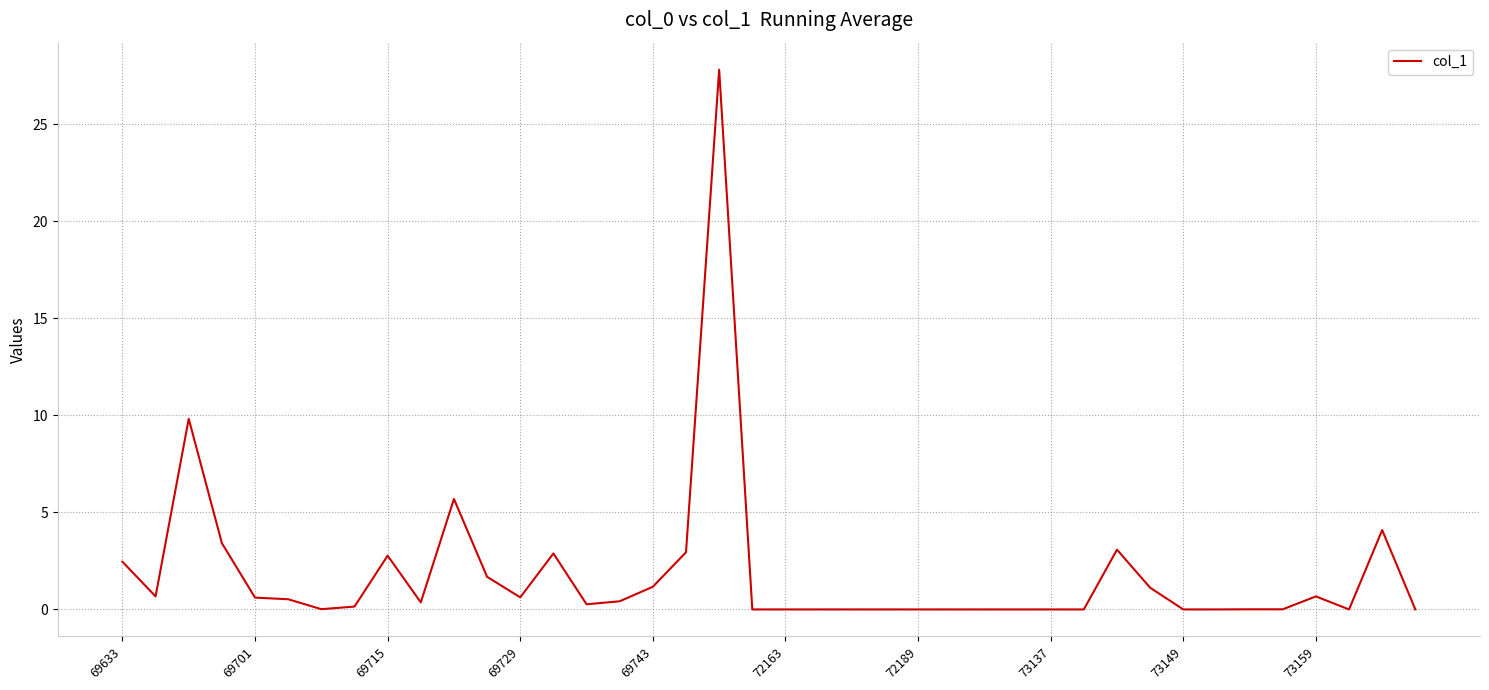

What is the maximum value shown in the chart?

27.8